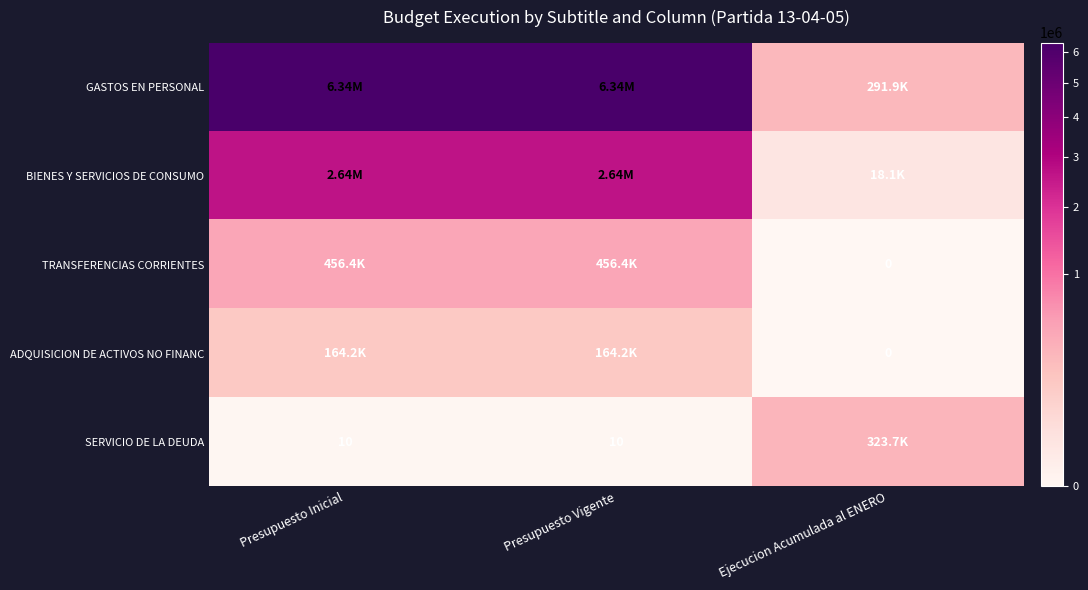

What is the difference between the maximum and minimum values in the GASTOS EN PERSONAL series?

6045507